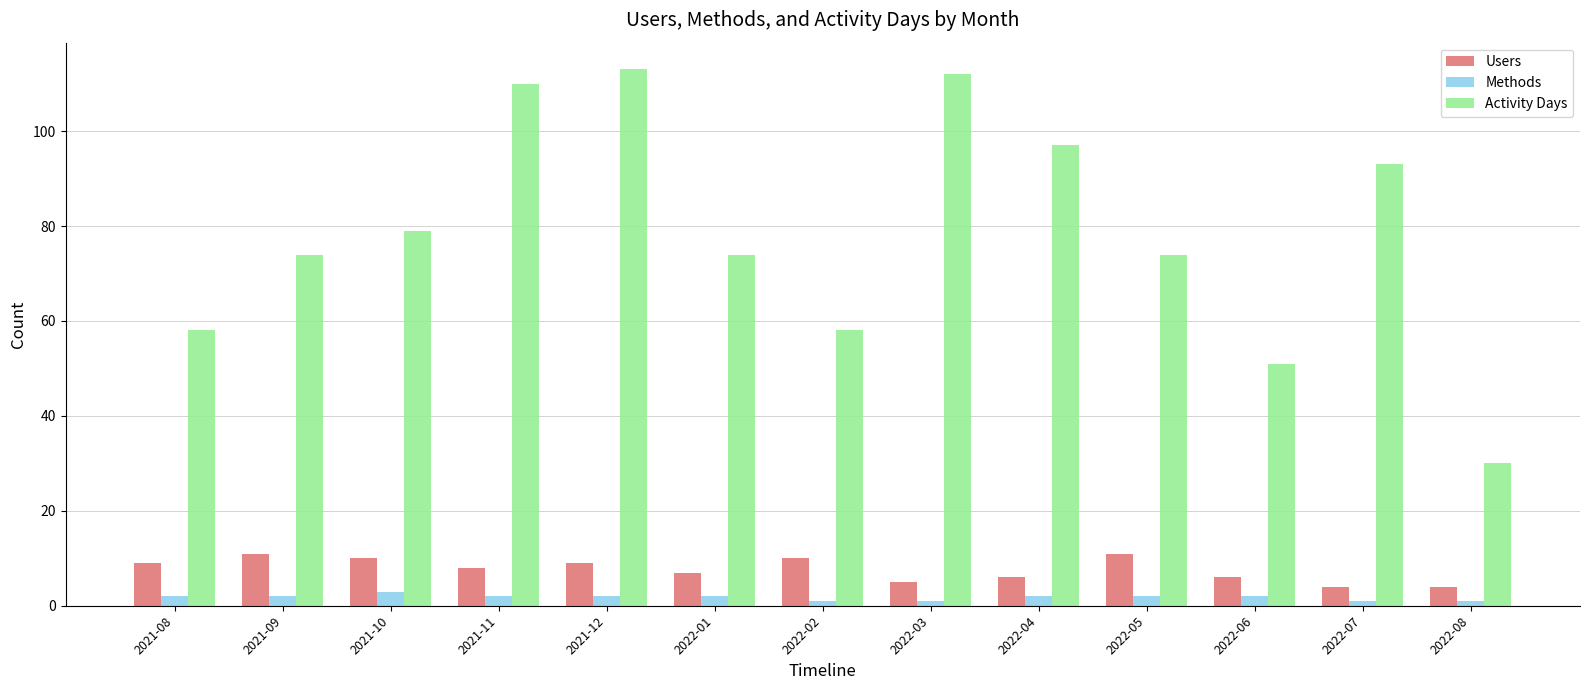

Reading left to right, extract all data points from this chart.

Users: 9	11	10	8	9	7	10	5	6	11	6	4	4
Methods: 2	2	3	2	2	2	1	1	2	2	2	1	1
Activity Days: 58	74	79	110	113	74	58	112	97	74	51	93	30